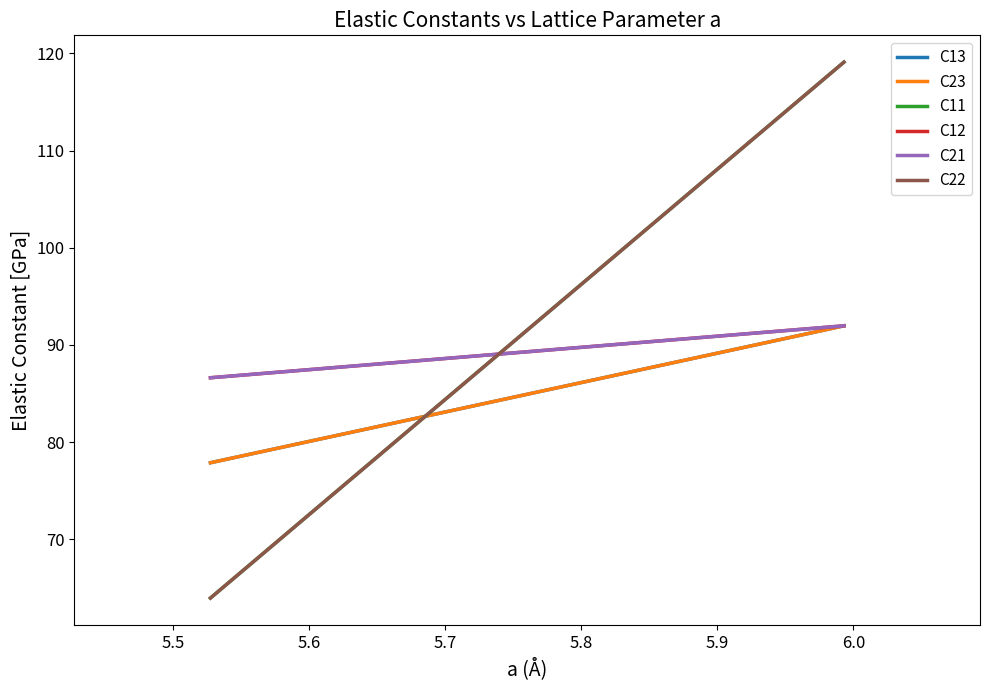

What is the value of the C11 point at the 2nd from the left?

119.1